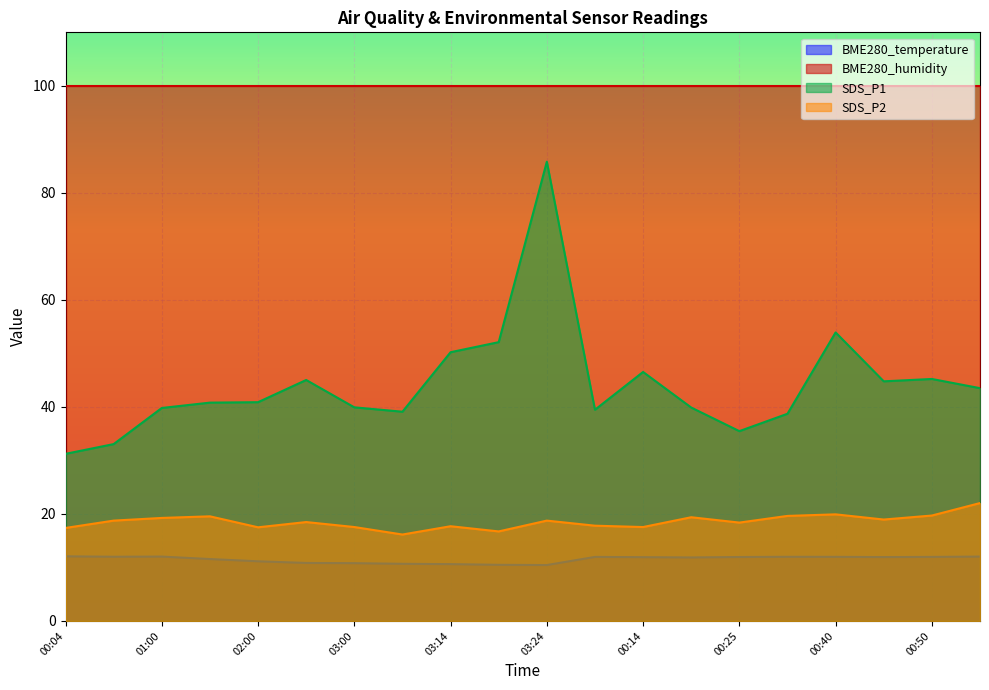

Is it true that SDS_P1 equals 55.4 at 00:04?

False